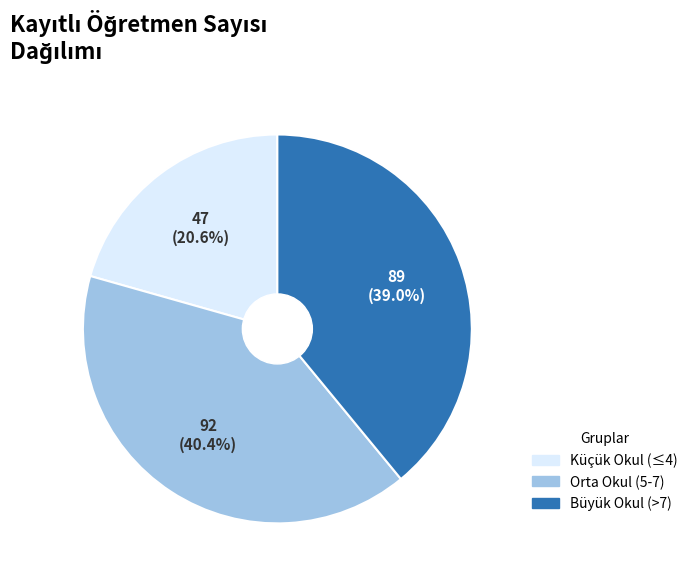

Is there a majority slice in this chart?

No